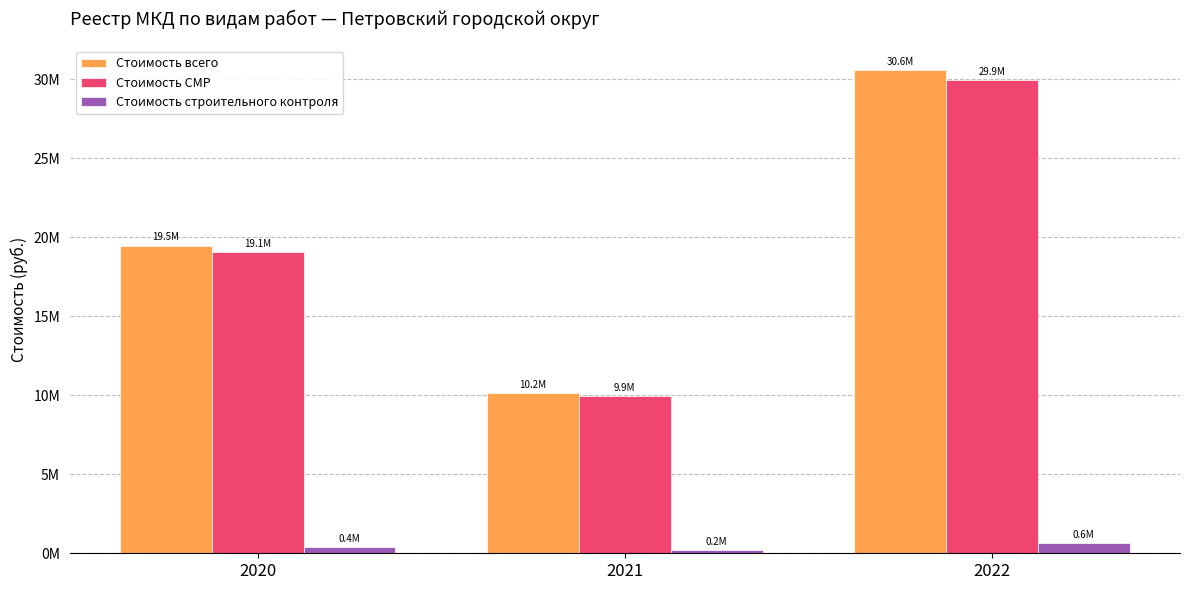

What is the value of the Стоимость всего bar at the 1st from the left?

19470366.0